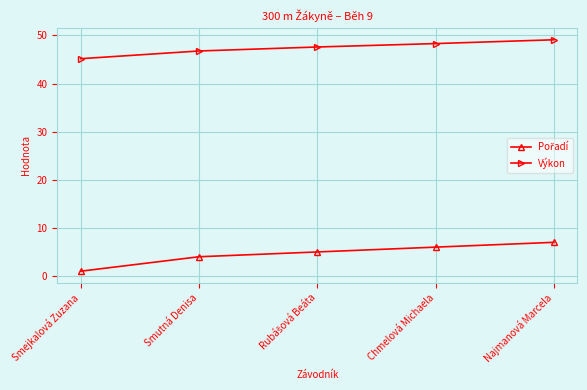

Which label corresponds to the smallest value in the chart?

Smejkalová Zuzana